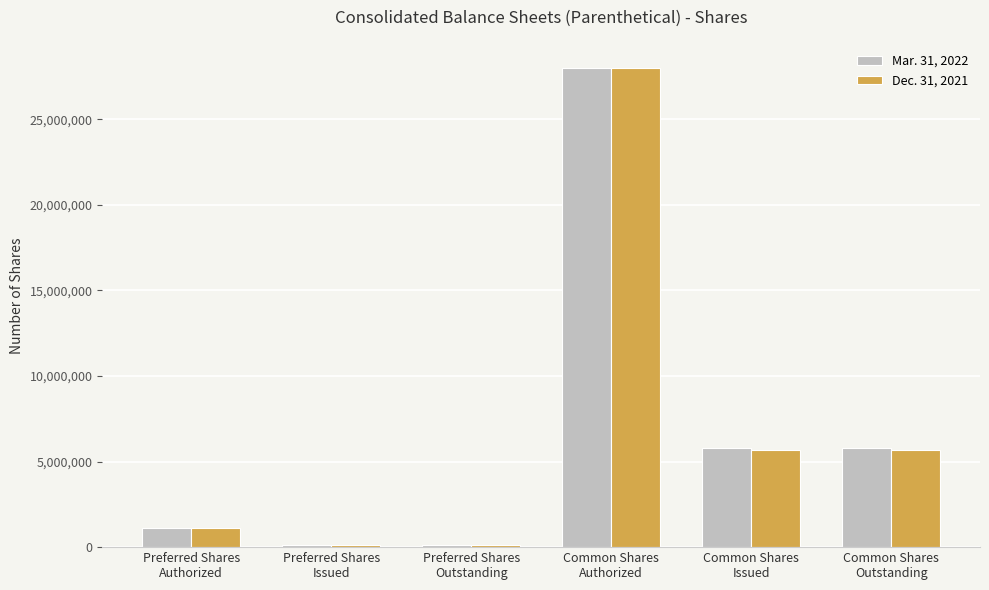

What are all the series names shown in the legend?

Mar. 31, 2022, Dec. 31, 2021